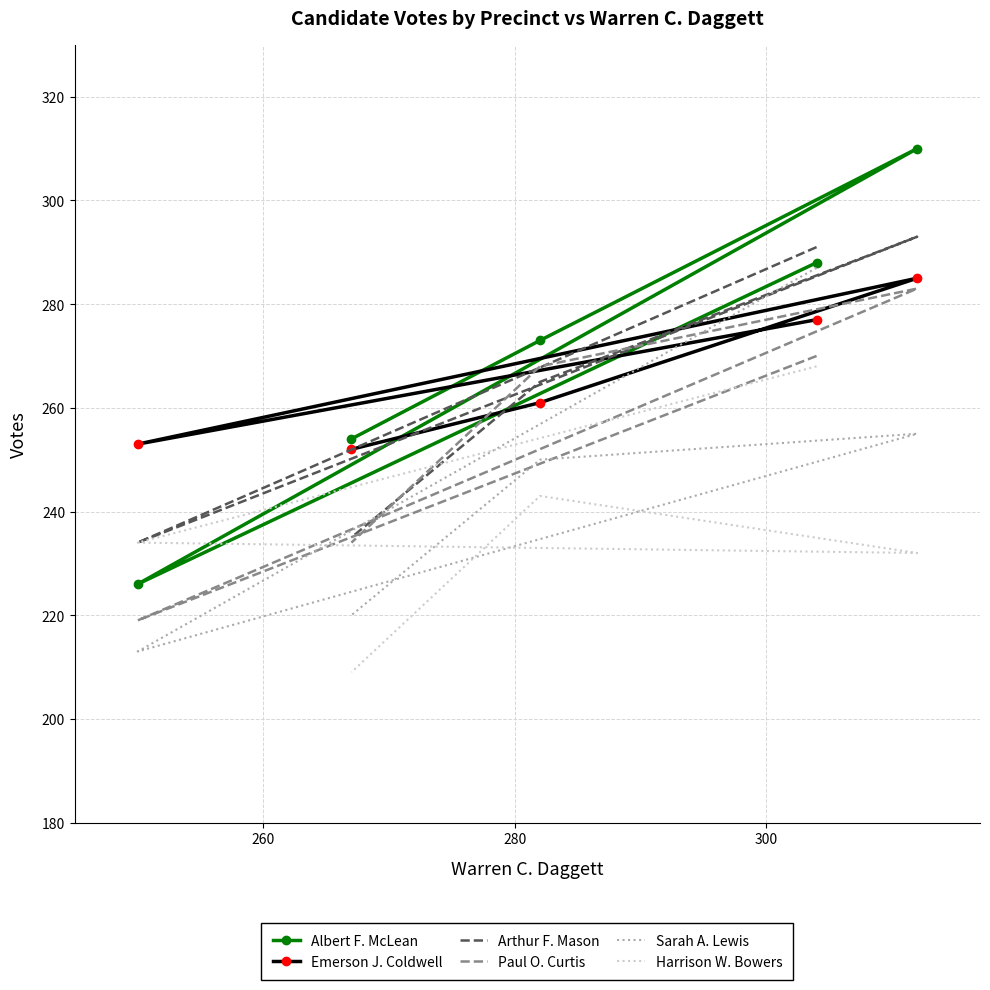

How many values in the Albert F. McLean series are below 273?

2